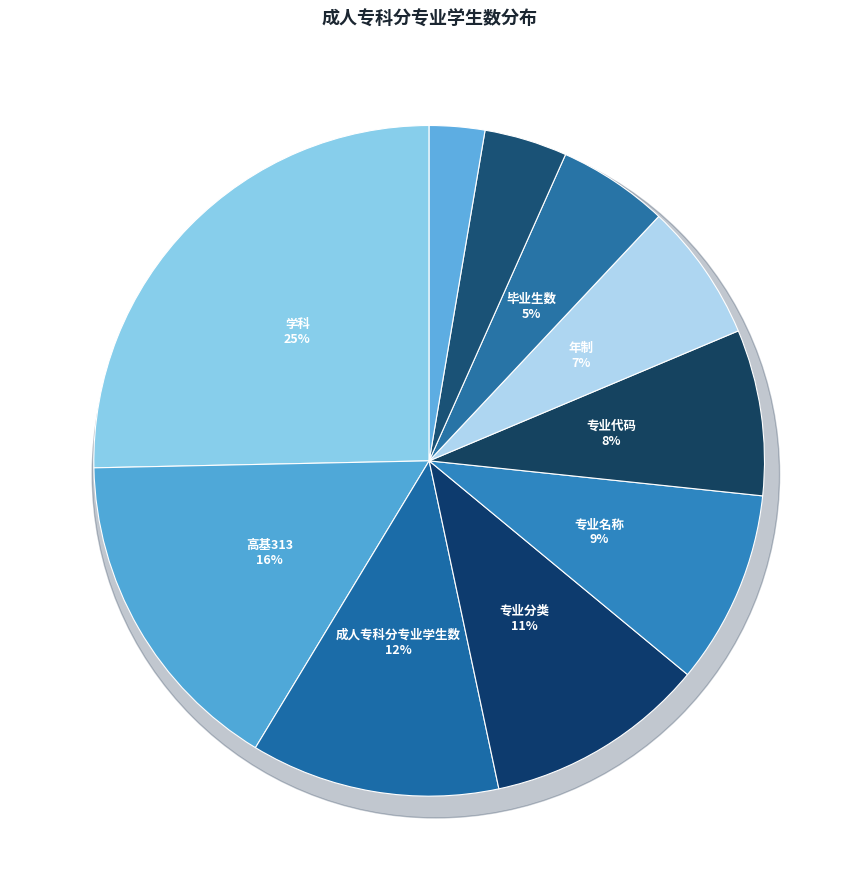

To the nearest percent, what is the difference between the 在校生数 and 成人专科分专业学生数 slice percentages?

9%